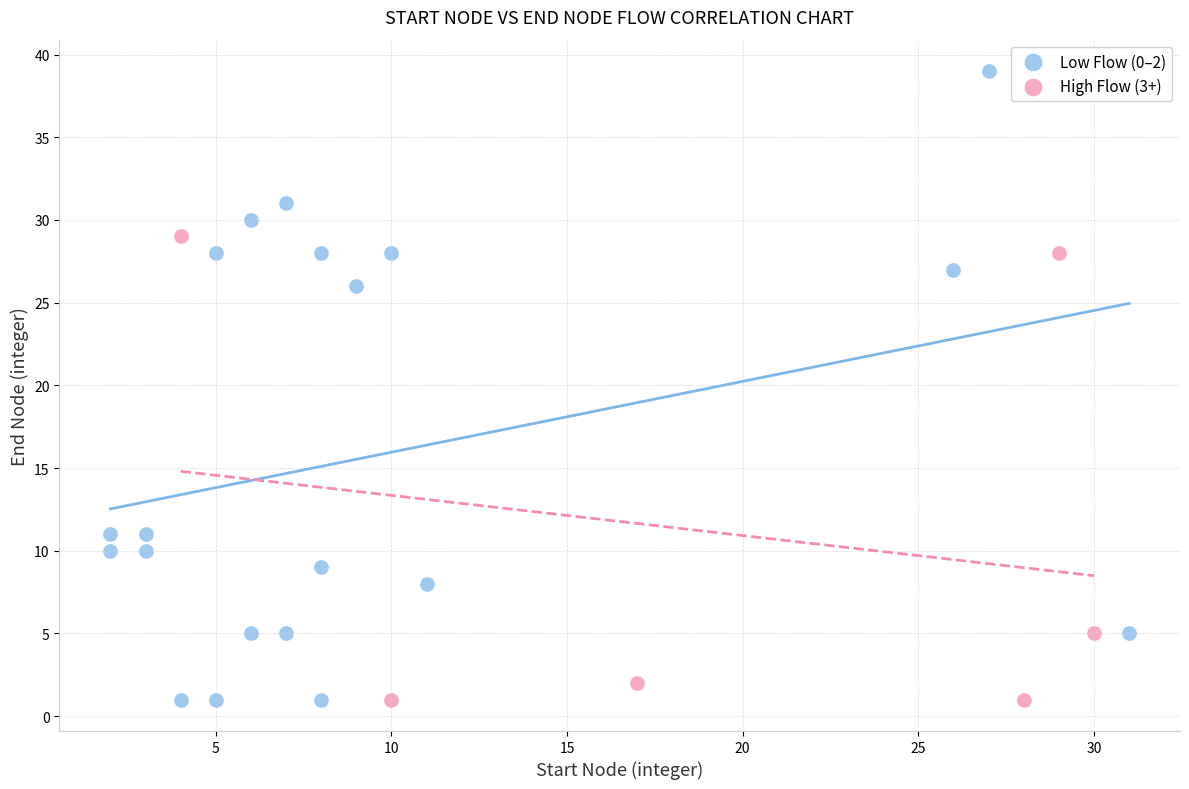

Which series reaches the maximum Y coordinate?

Low Flow (0–2)